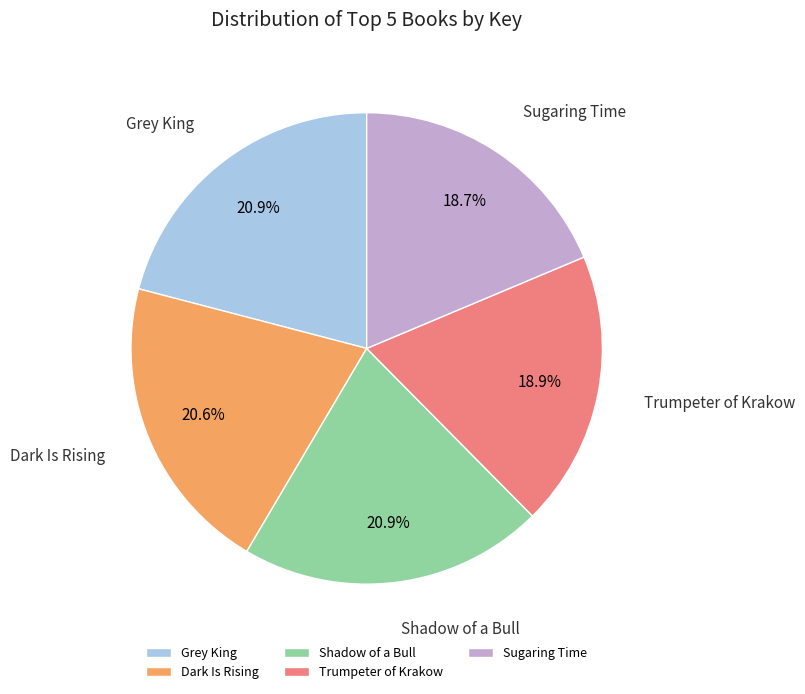

What portion of the pie excludes Trumpeter of Krakow?

81.1%